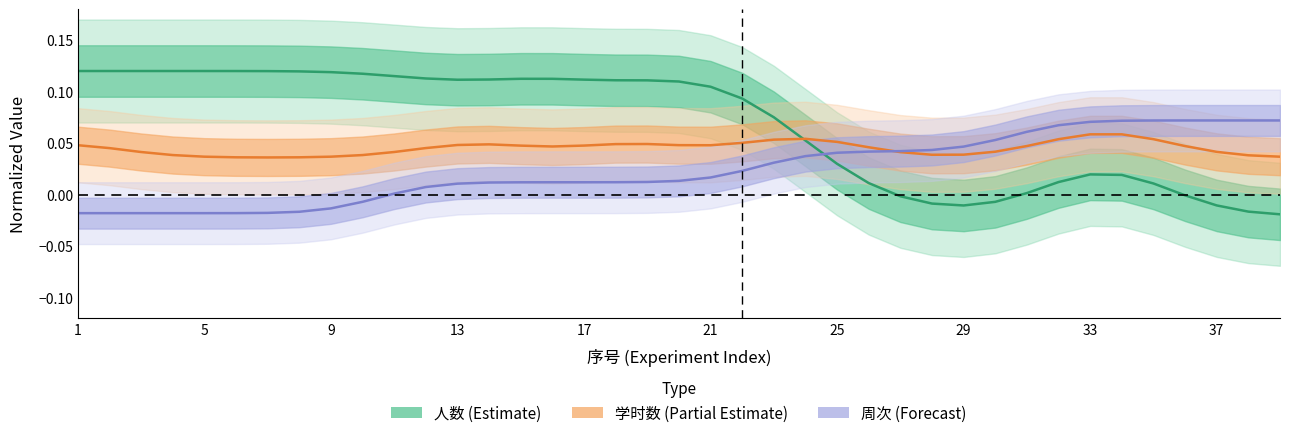

What are all the series names shown in the legend?

人数 (Estimate), 学时数 (Partial Estimate), 周次 (Forecast)